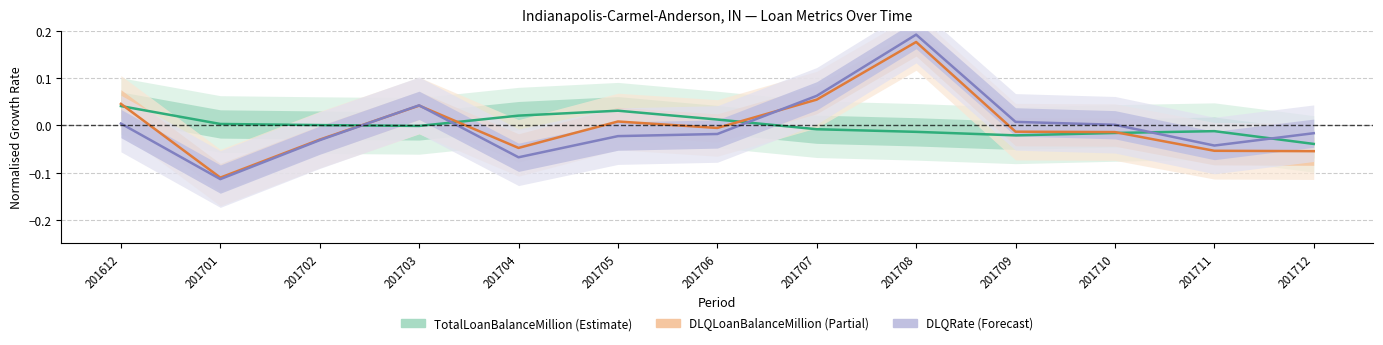

What is the minimum value shown in the chart?

-0.1